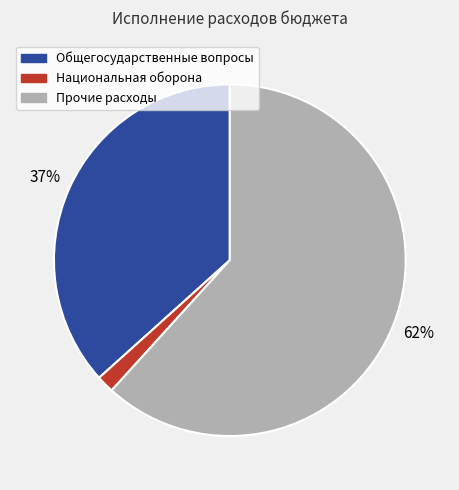

Which category has the biggest portion of the pie?

Прочие расходы